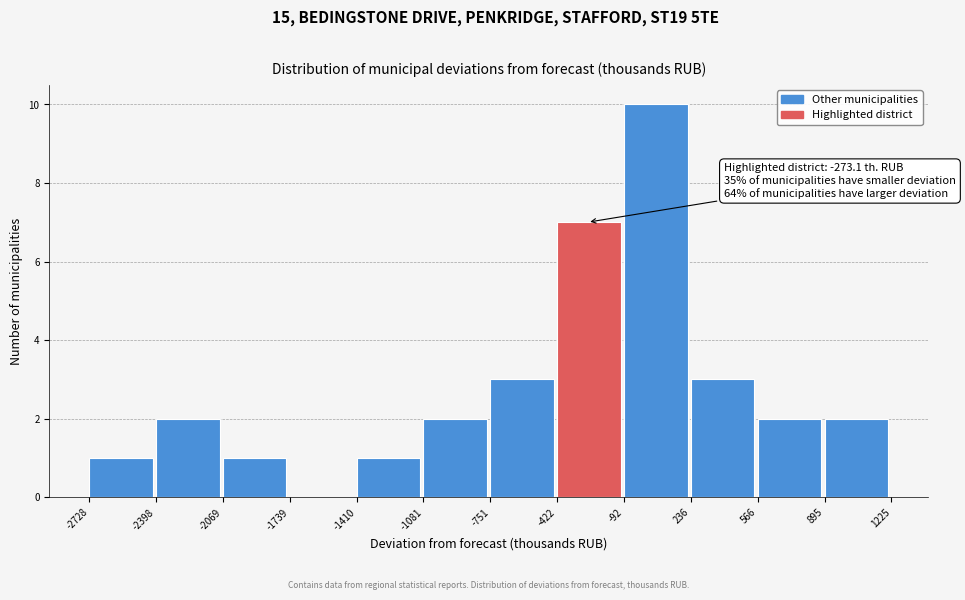

Which range on the x-axis has the tallest bar?

-92 to 236